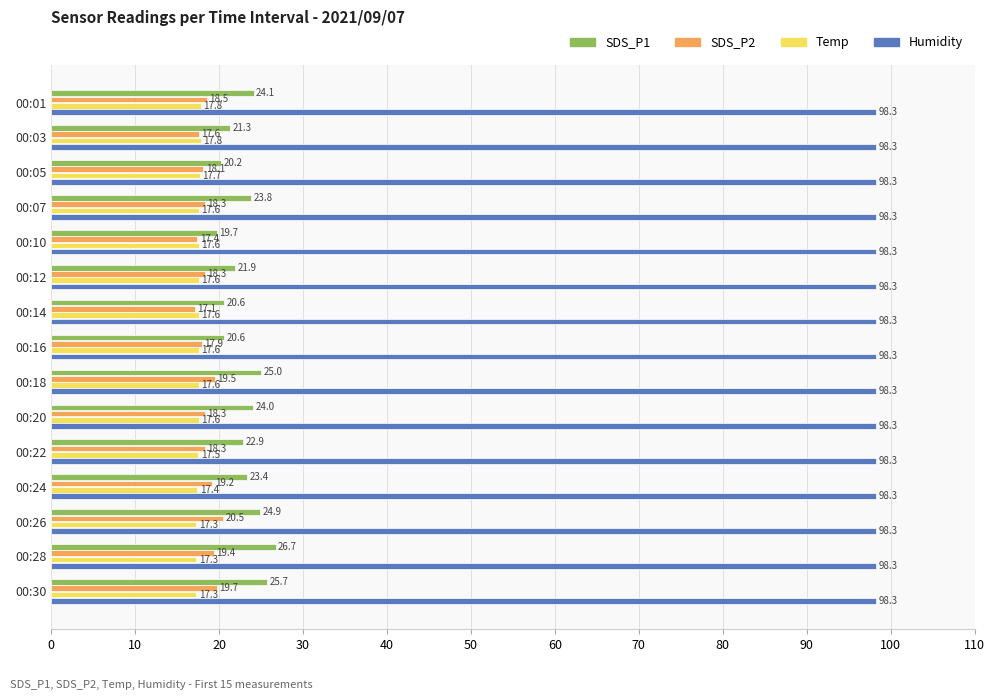

List the series in order of their peak value, highest first.

Humidity, SDS_P1, SDS_P2, Temp